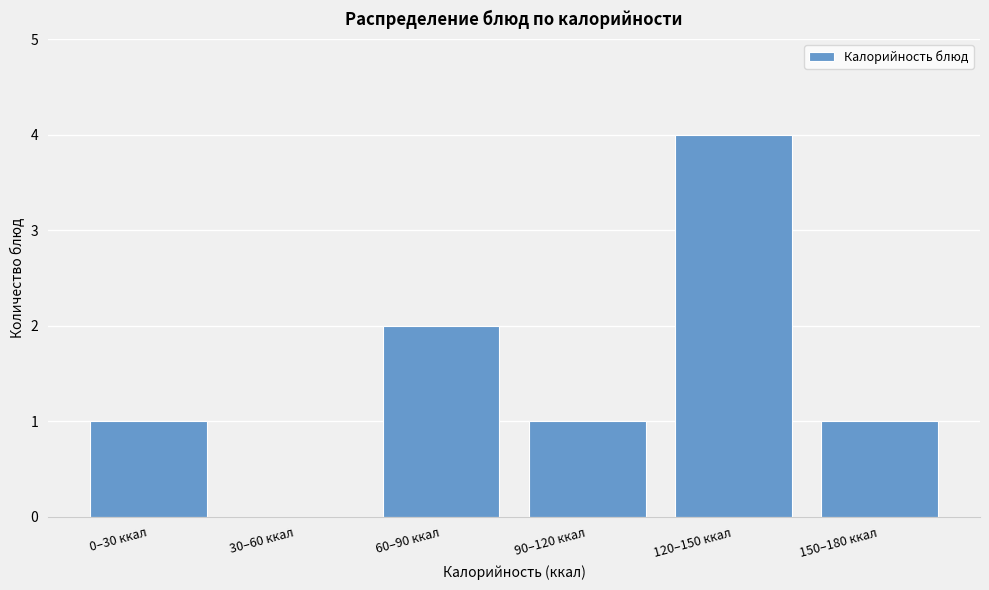

The chart shows a value of 2 at 120–150 ккал. True or false?

False